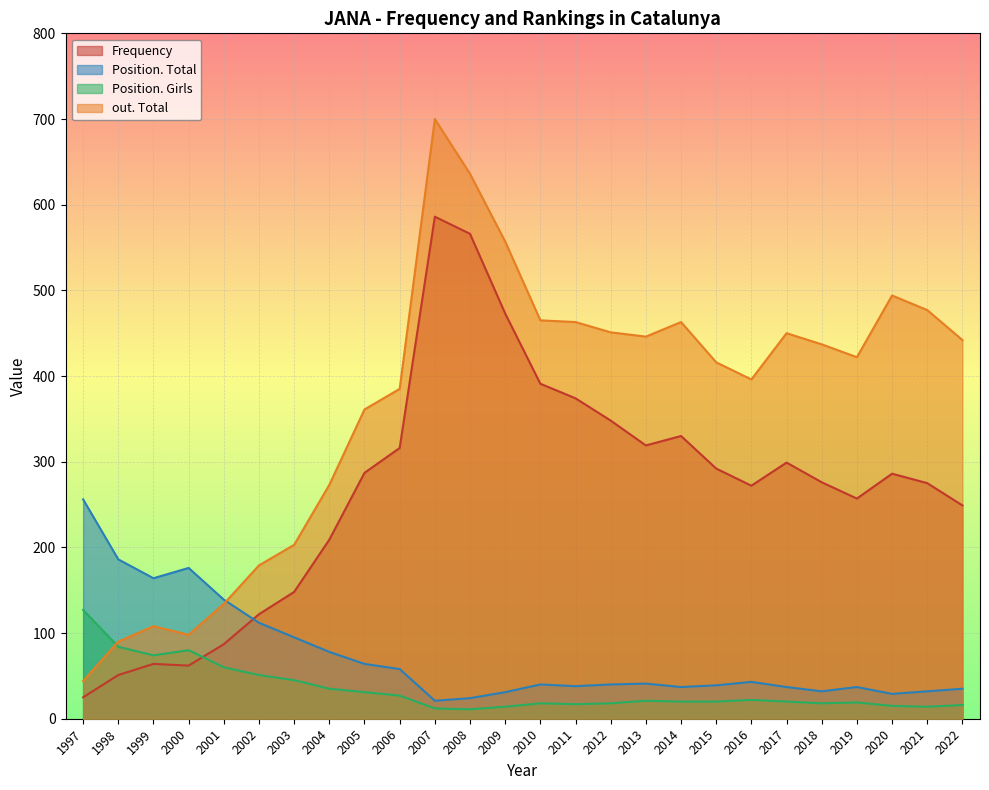

Is the value of out. Total at 2013 greater than the value of Position. Girls at 2019?

Yes